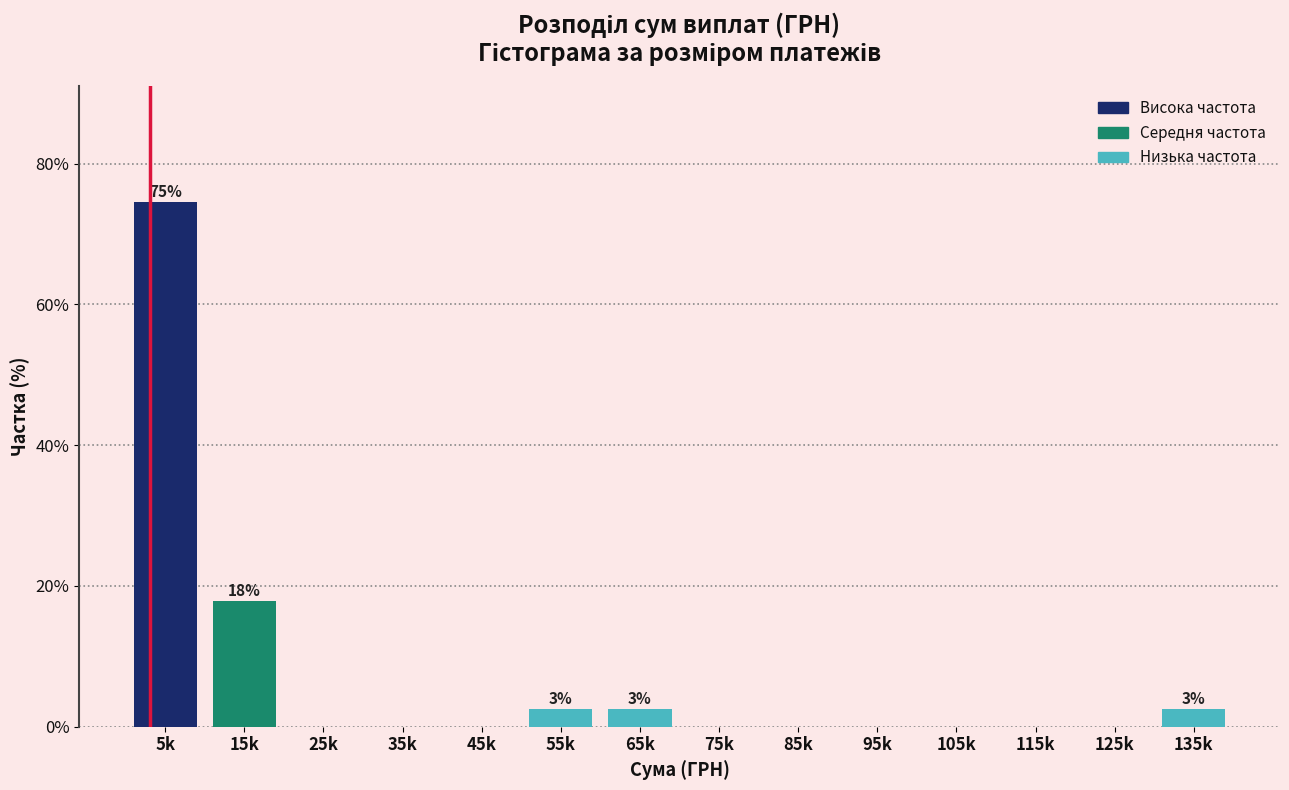

Reading left to right, extract all data points from this chart.

5k=74.6	15k=17.8	25k=0.0	35k=0.0	45k=0.0	55k=2.5	65k=2.5	75k=0.0	85k=0.0	95k=0.0	105k=0.0	115k=0.0	125k=0.0	135k=2.5